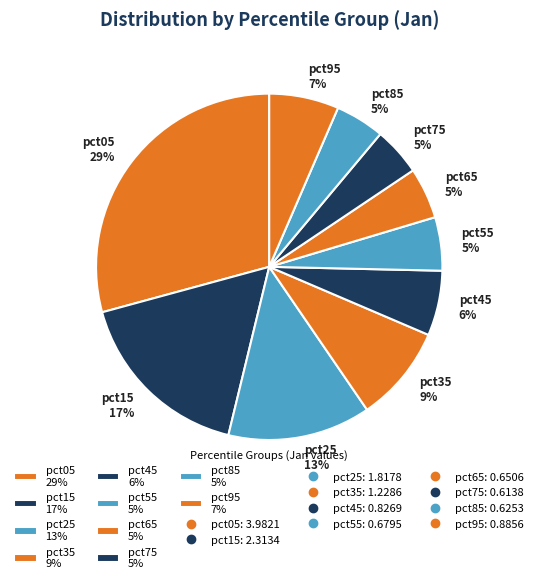

The pct25 slice represents 13% of the pie. True or false?

True